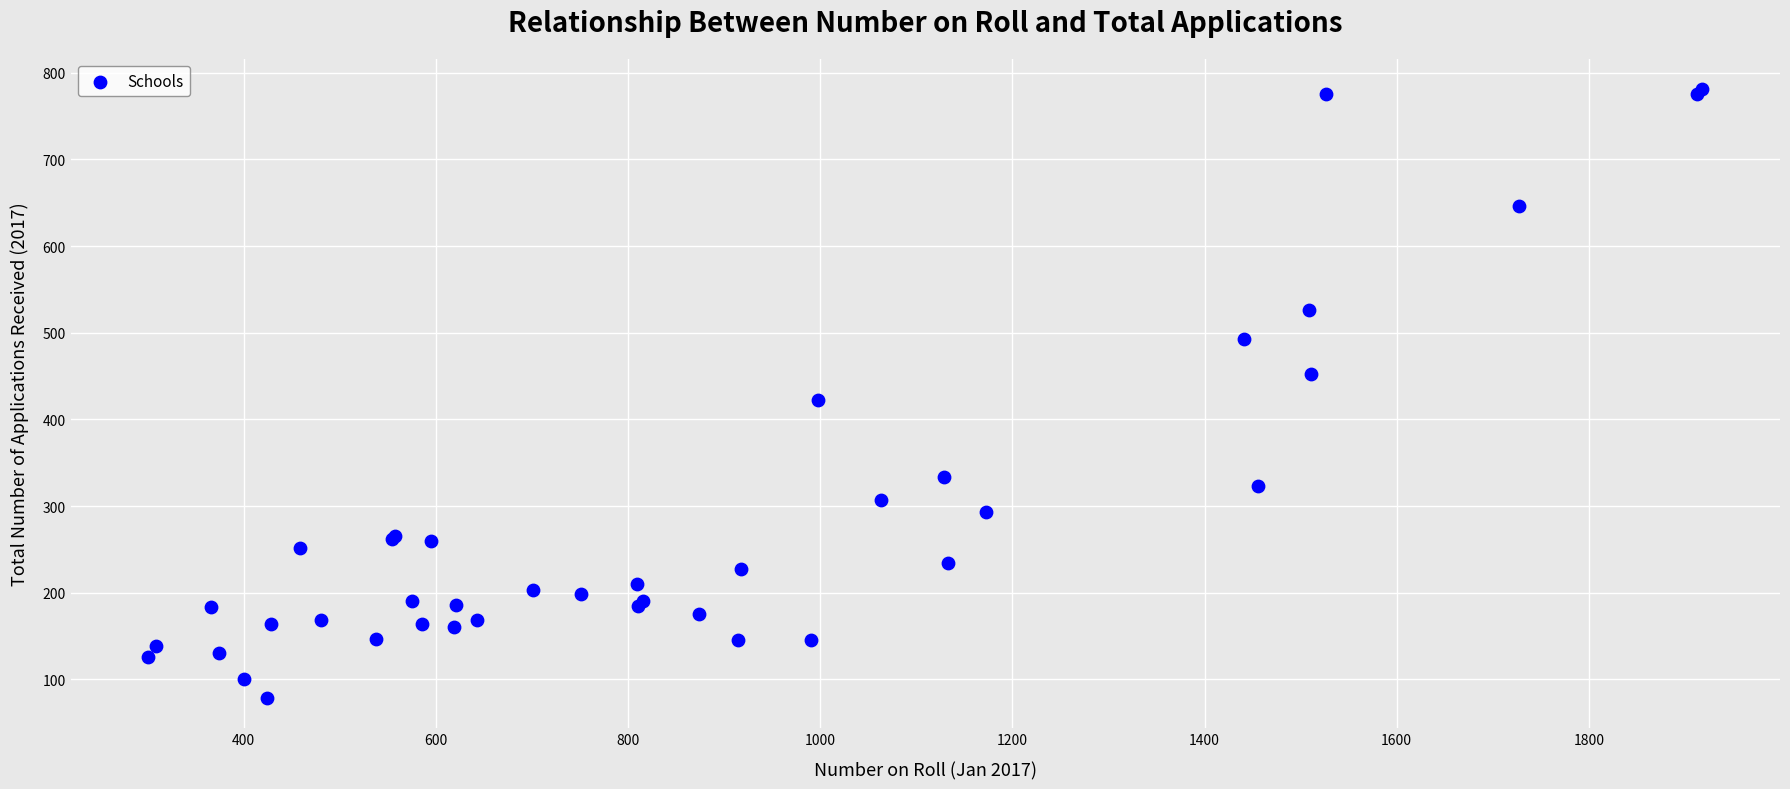

What Y value in the scatter plot is closest to 430?

422